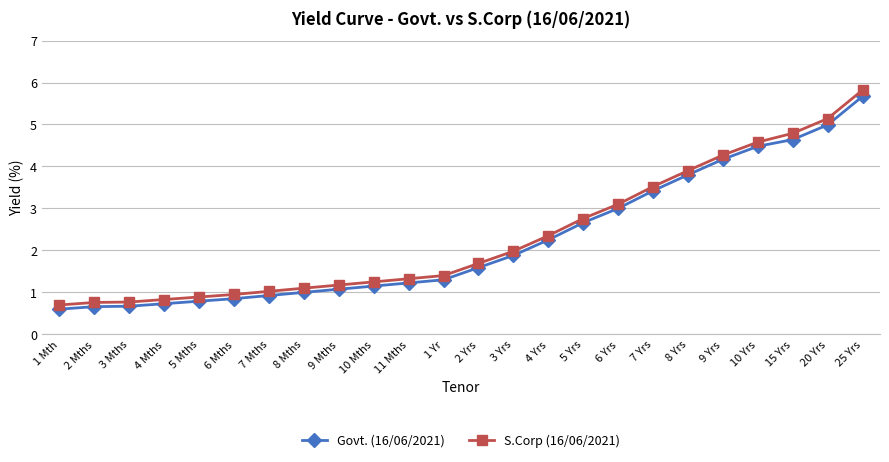

Where is S.Corp (16/06/2021) nearest to the value 3?

6 Yrs